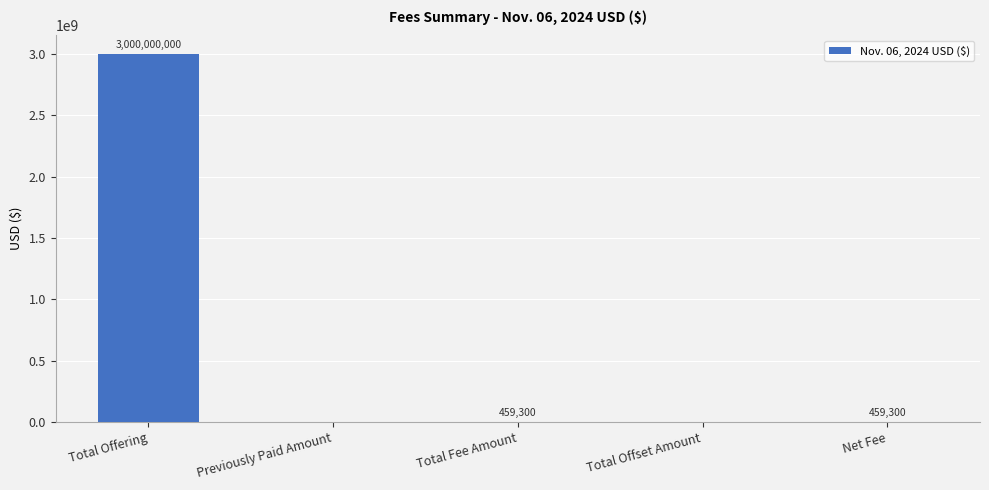

Reading left to right, transcribe all the data shown in this chart.

Total Offering=3000000000	Previously Paid Amount=0	Total Fee Amount=459300	Total Offset Amount=0	Net Fee=459300